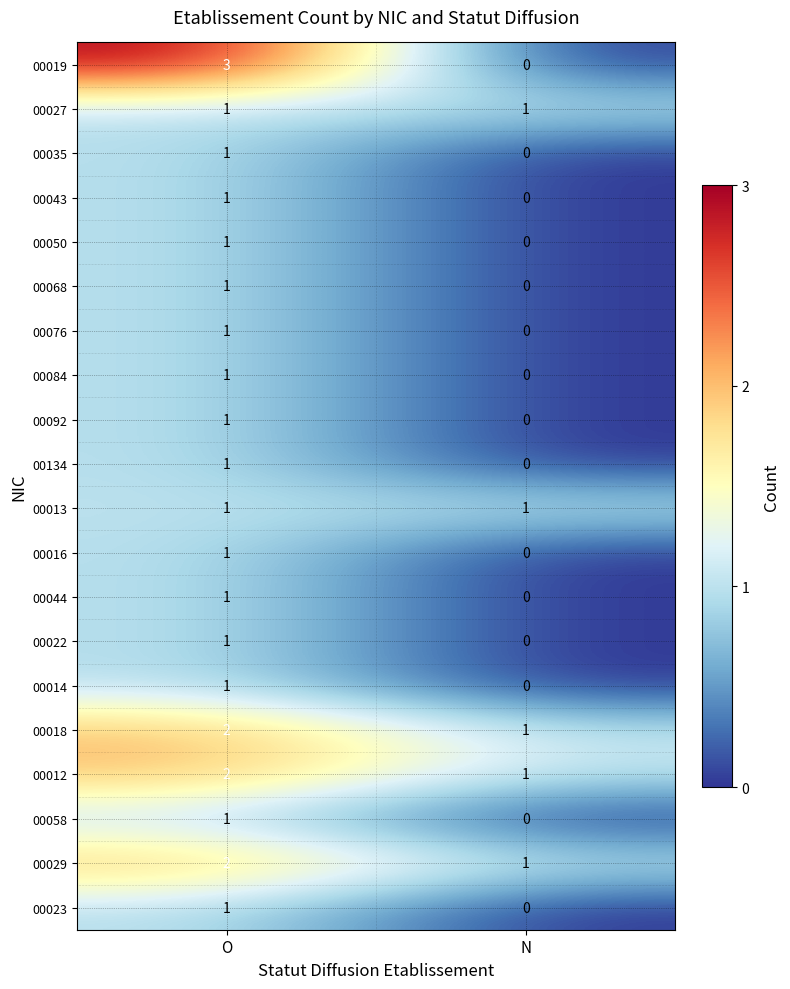

Rank the categories by 00134 value from lowest to highest.

N, O